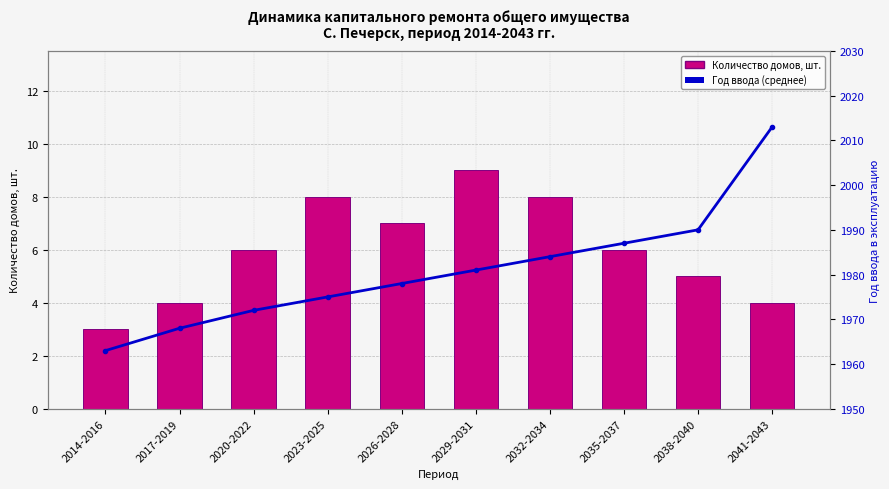

What is the label of the 7th bar from the left?

2032-2034